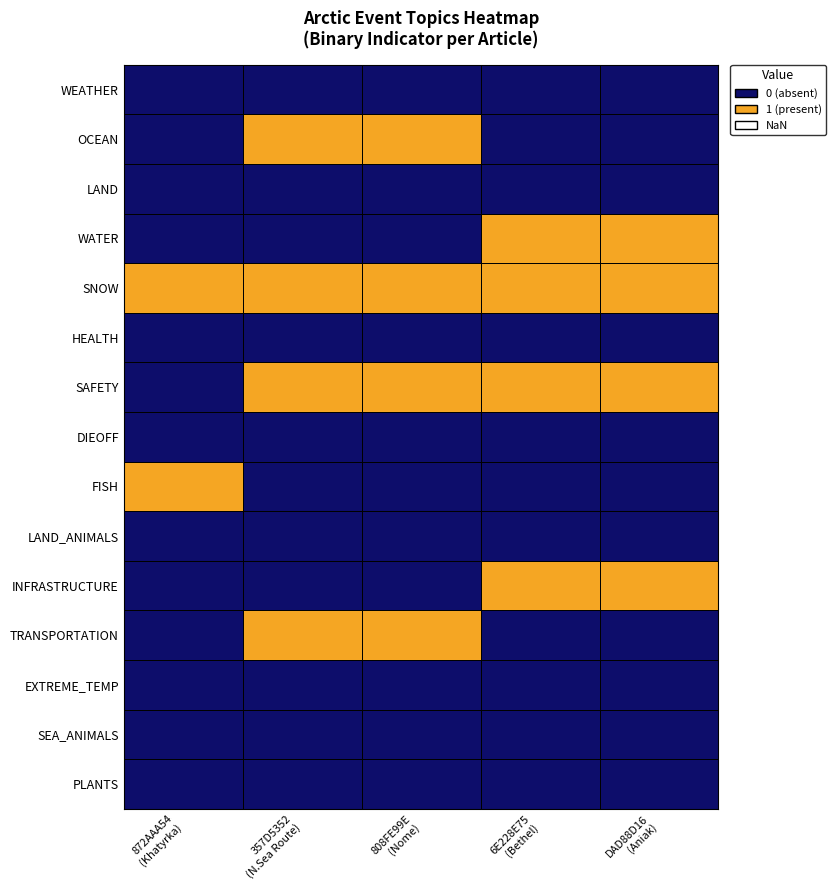

What is the spread (max minus min) of values at 357D5352
(N.Sea Route)?

1